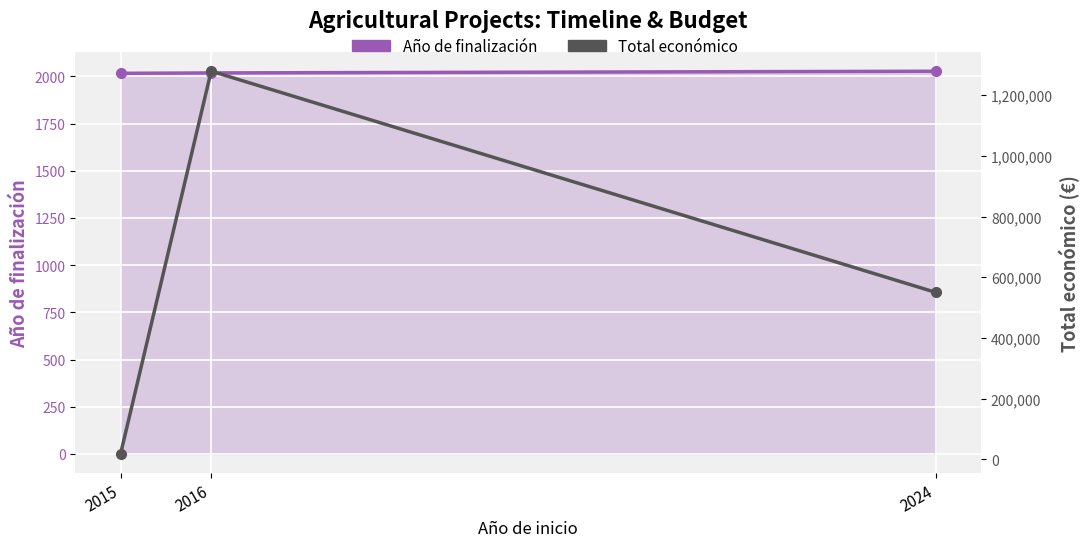

What is the value of the Total económico point at the 3rd from the left?

550111